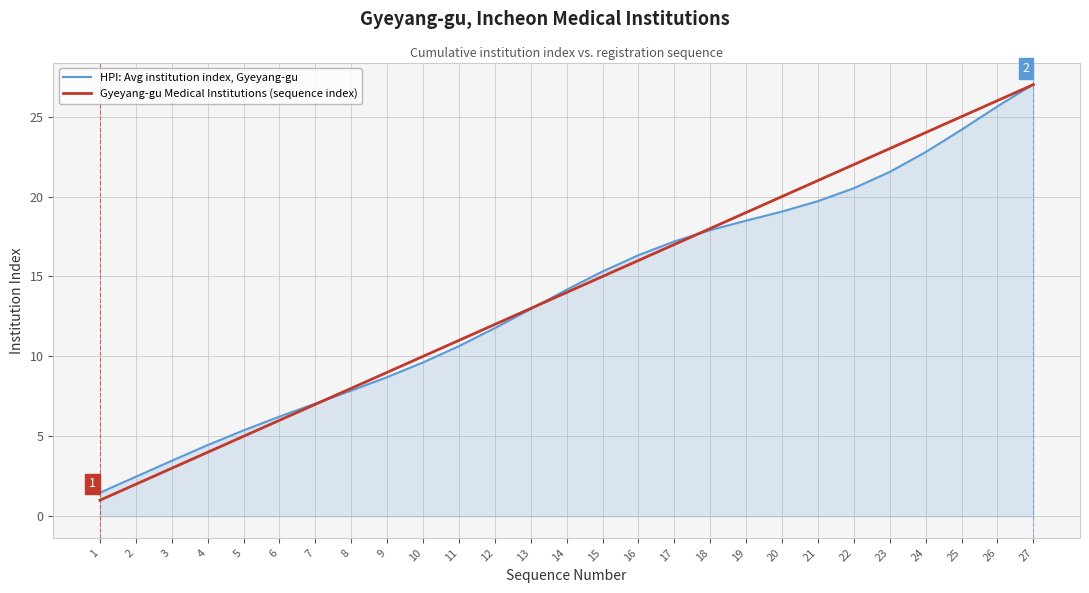

Does the chart display data point markers on the line(s)?

No